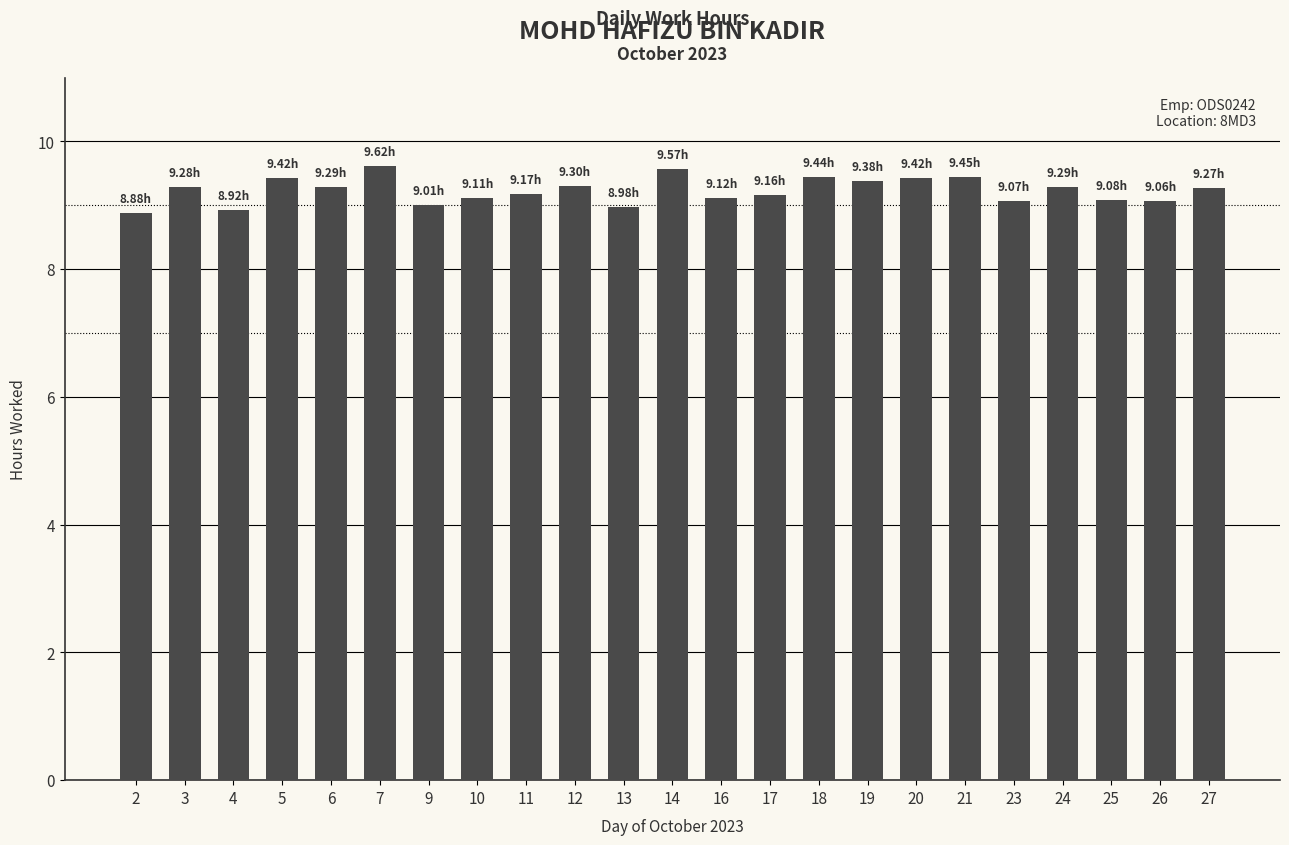

Approximately how many times larger is the value at 2 compared to 7?

0.9